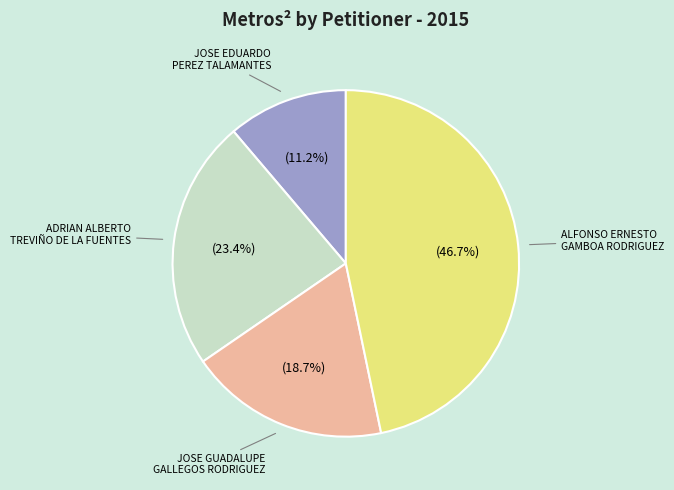

Does any single category account for the majority?

No